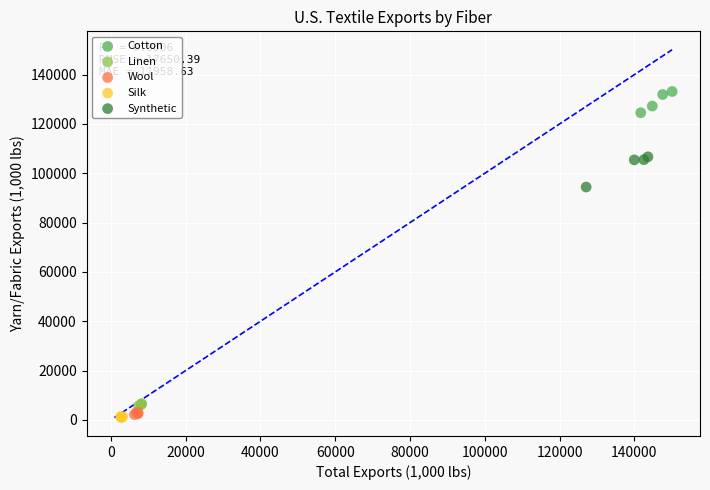

Which series contains the highest Y value?

Cotton